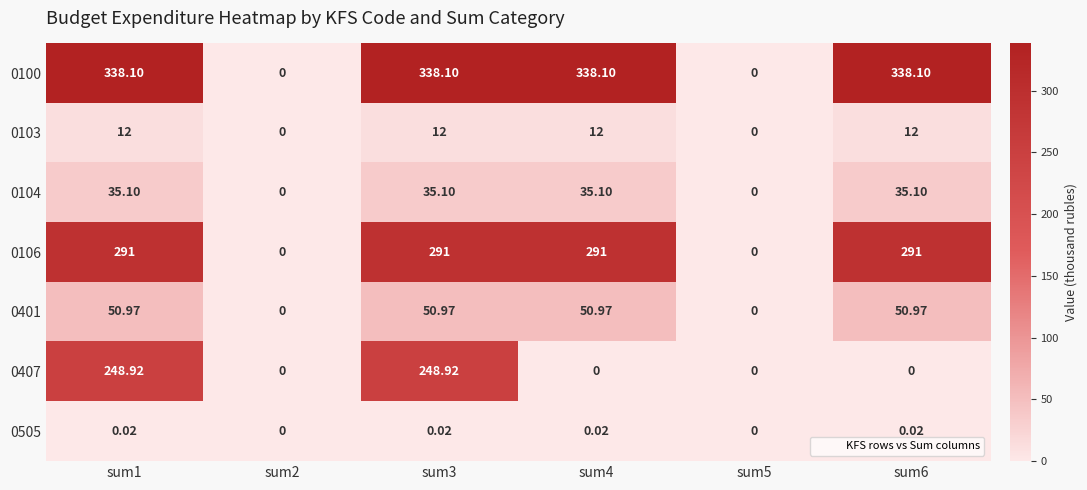

Is the value of 0104 at sum5 greater than the value of 0100 at sum6?

No